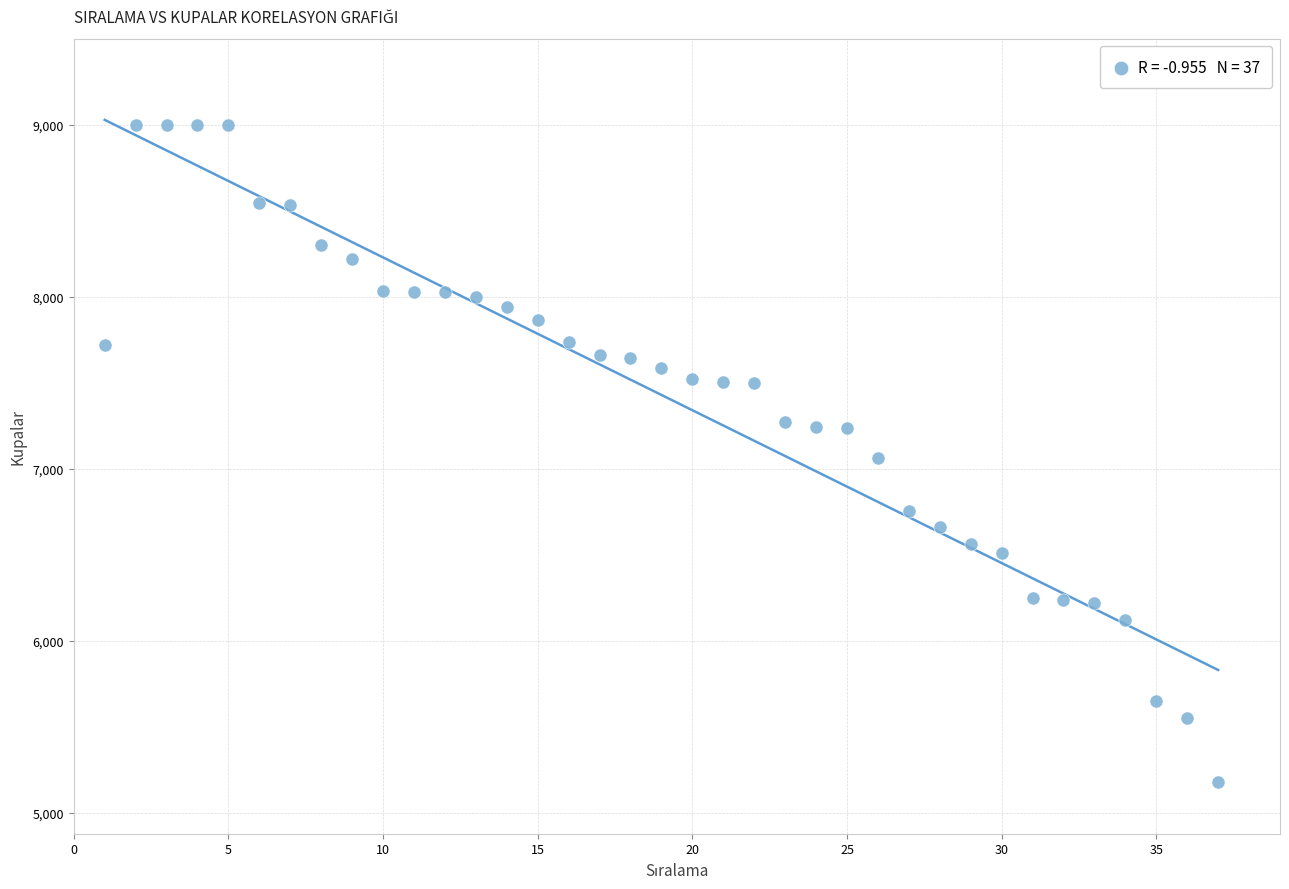

What is the range of X values (max minus min)?

36